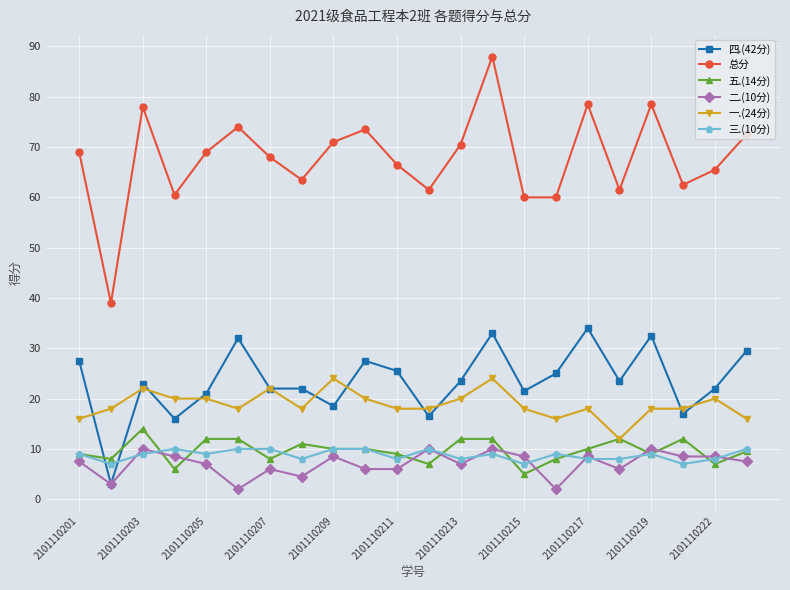

How many 五.(14分) values are between 8 and 12?

17